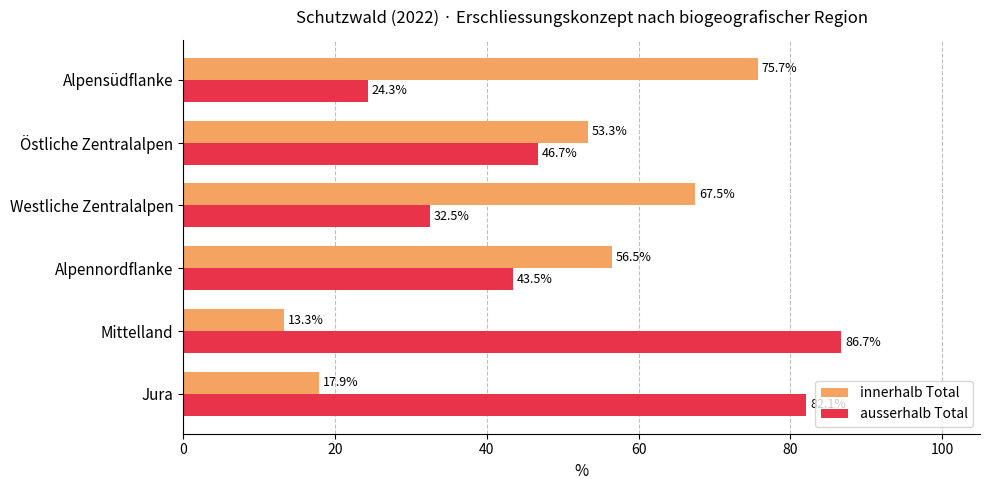

What is the difference between the innerhalb Total values at Westliche Zentralalpen and Jura?

49.6